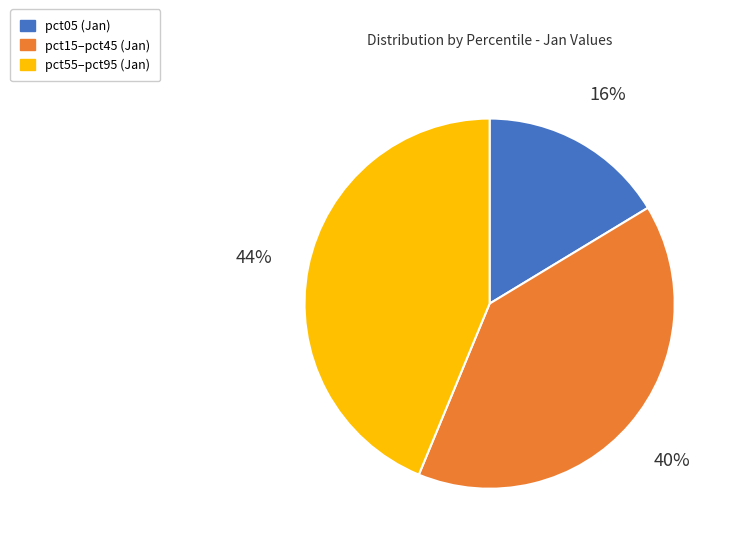

Is the sum of pct05 (Jan) and pct15–pct45 (Jan) greater than half?

Yes